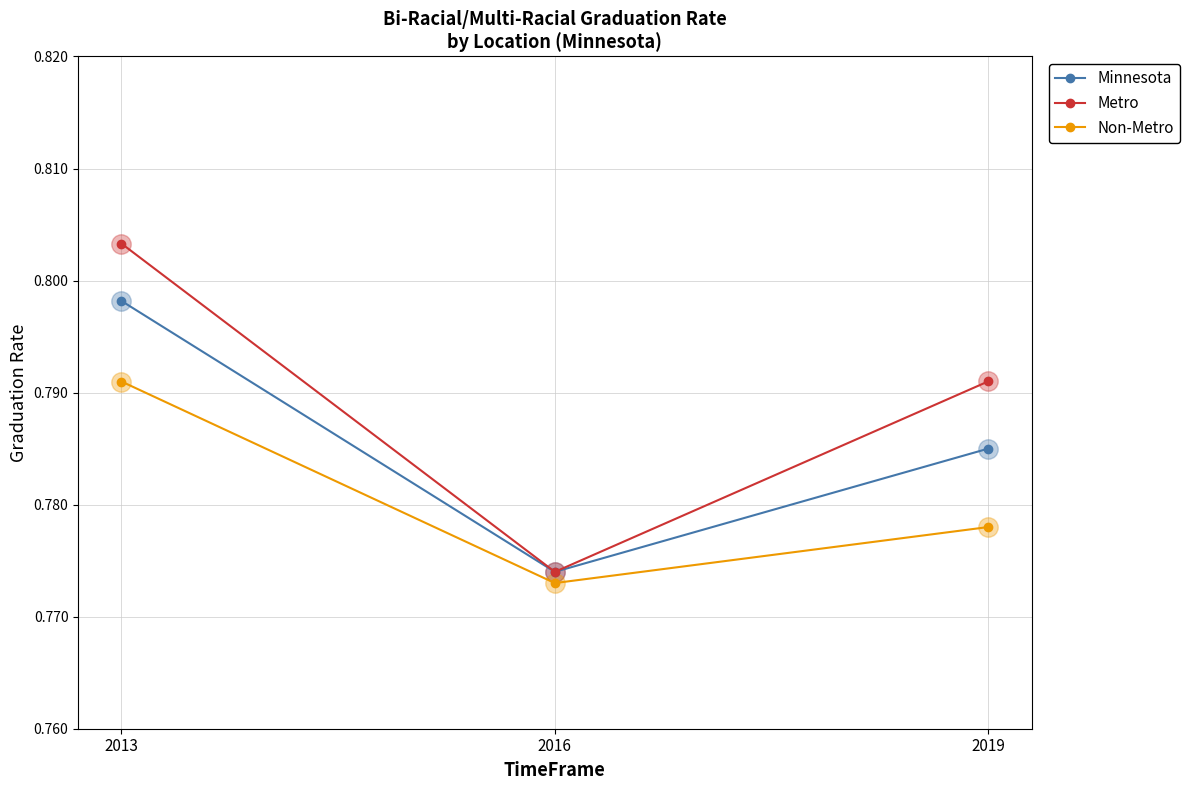

Is the value of Minnesota at 2019 greater than the value of Metro at 2013?

No